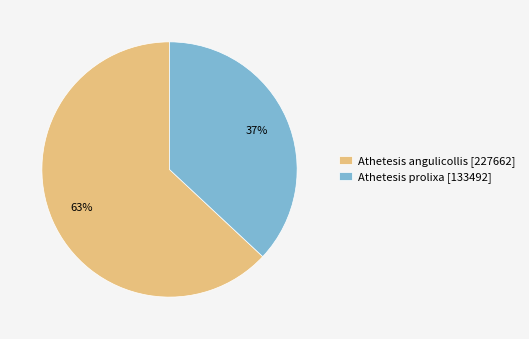

To the nearest percent, what is the average slice percentage?

50%